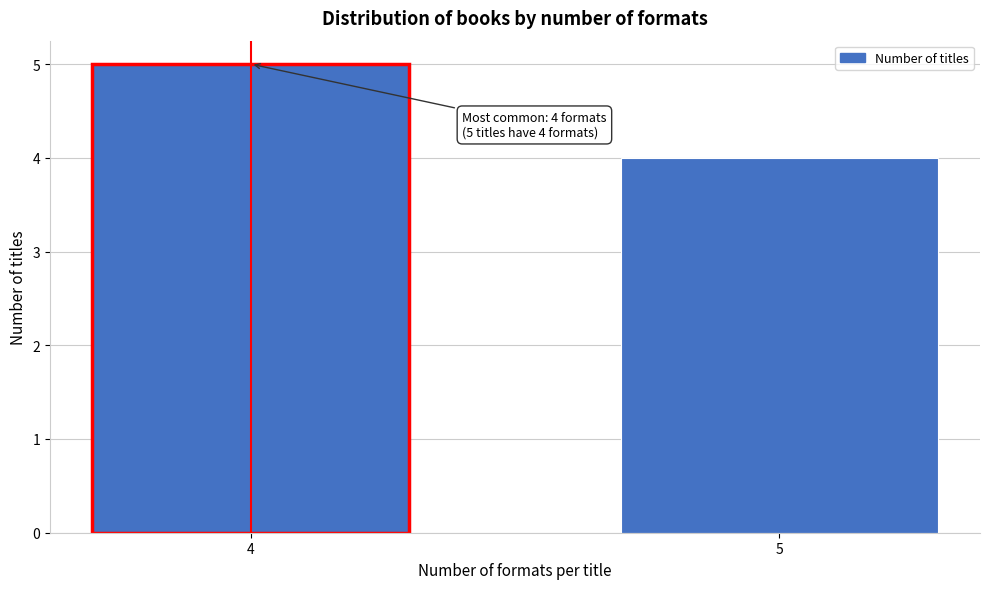

Reading left to right, list all the values displayed in this chart.

5	4